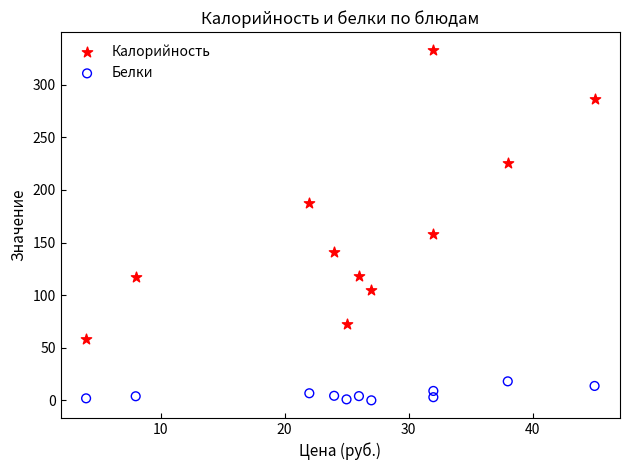

Which series contains the highest Y value?

Калорийность